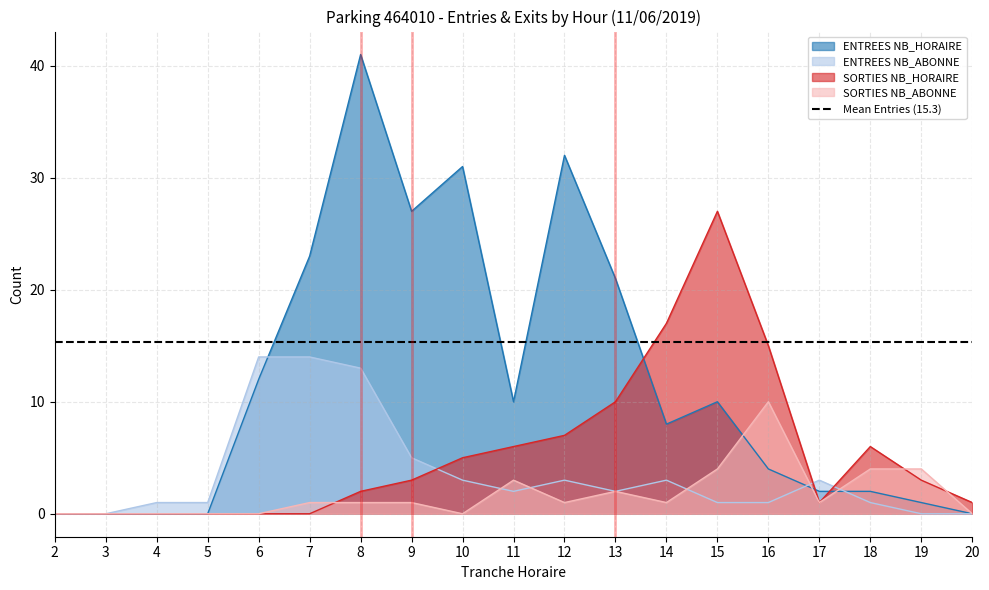

True or false: ENTREES NB_ABONNE and SORTIES NB_ABONNE intersect in this chart.

True